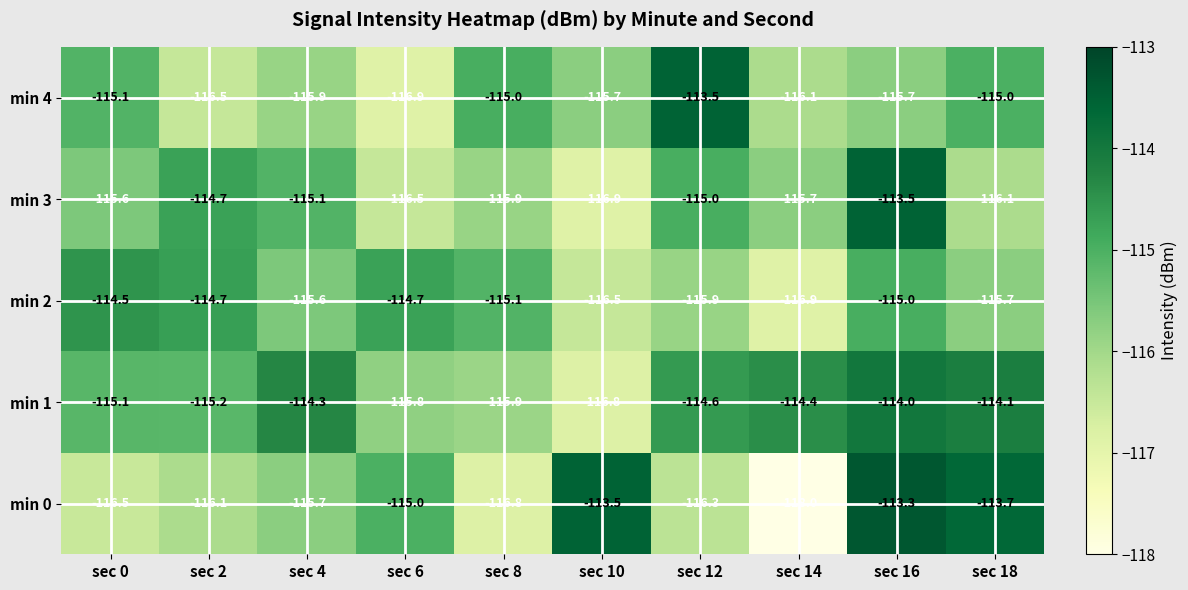

Which series has the largest range (max minus min)?

min 0